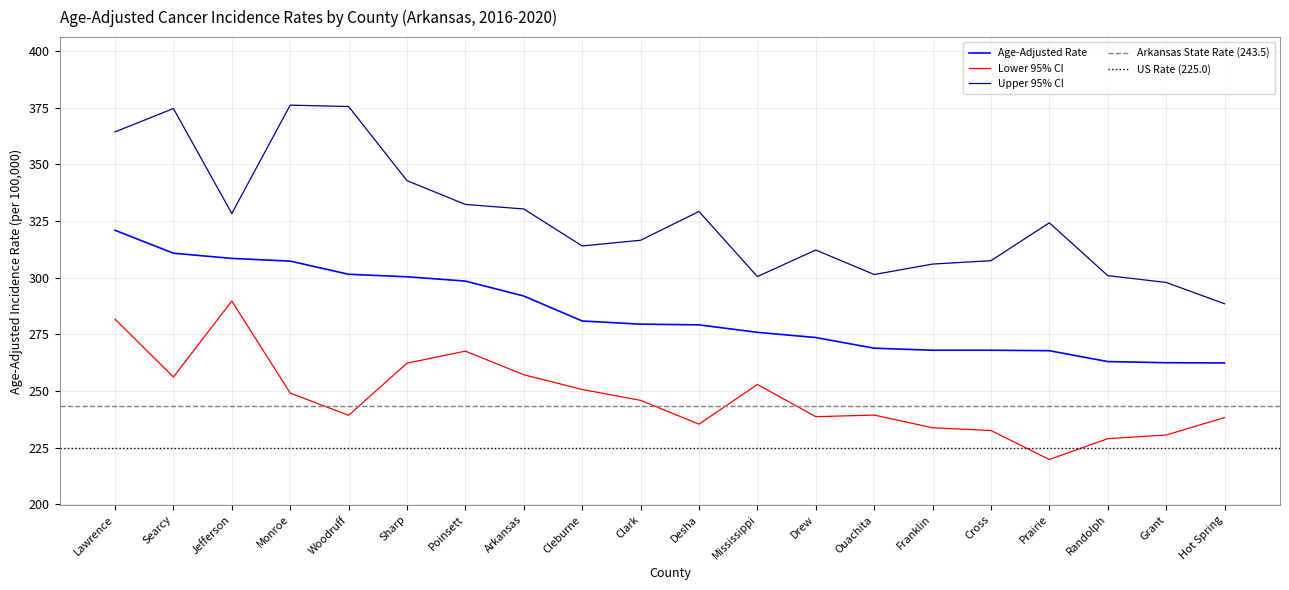

True or false: Upper 95% CI and Age-Adjusted Rate cross at least once.

False